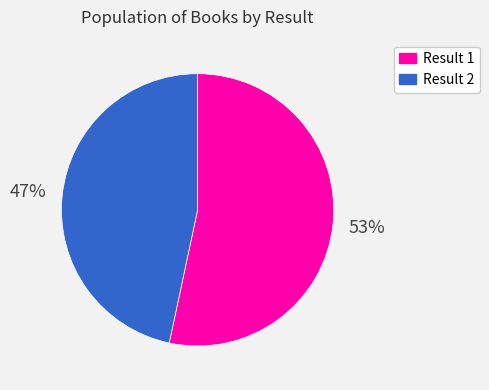

To the nearest percent, what is the average slice percentage?

50%